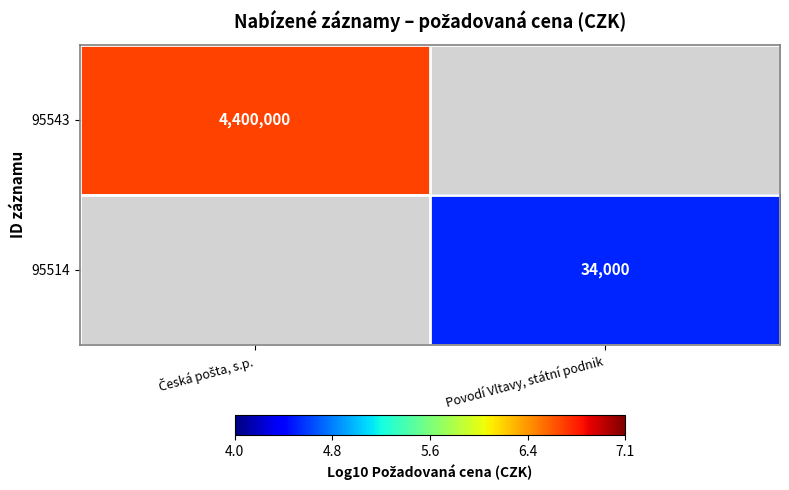

How many series are shown in this chart?

2